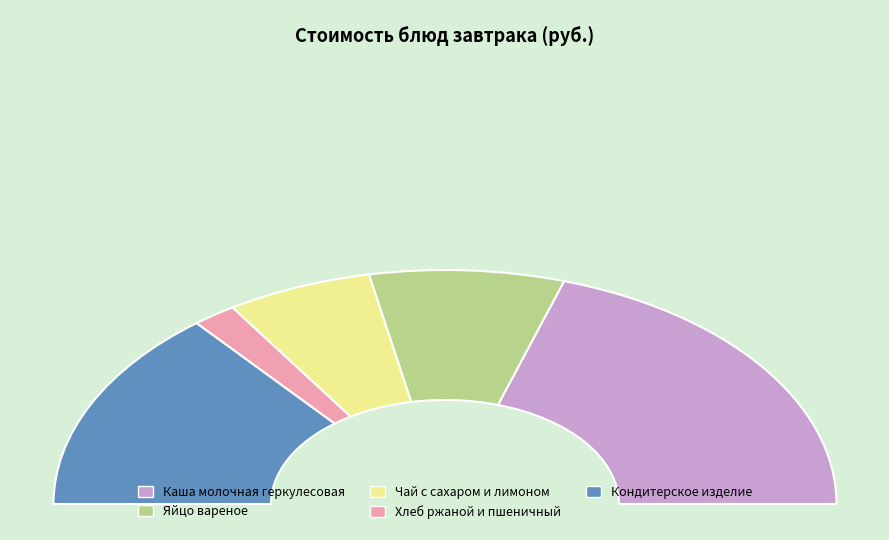

Rank the categories by value from highest to lowest.

Каша молочная геркулесовая, Кондитерское изделие, Яйцо вареное, Чай с сахаром и лимоном, Хлеб ржаной и пшеничный